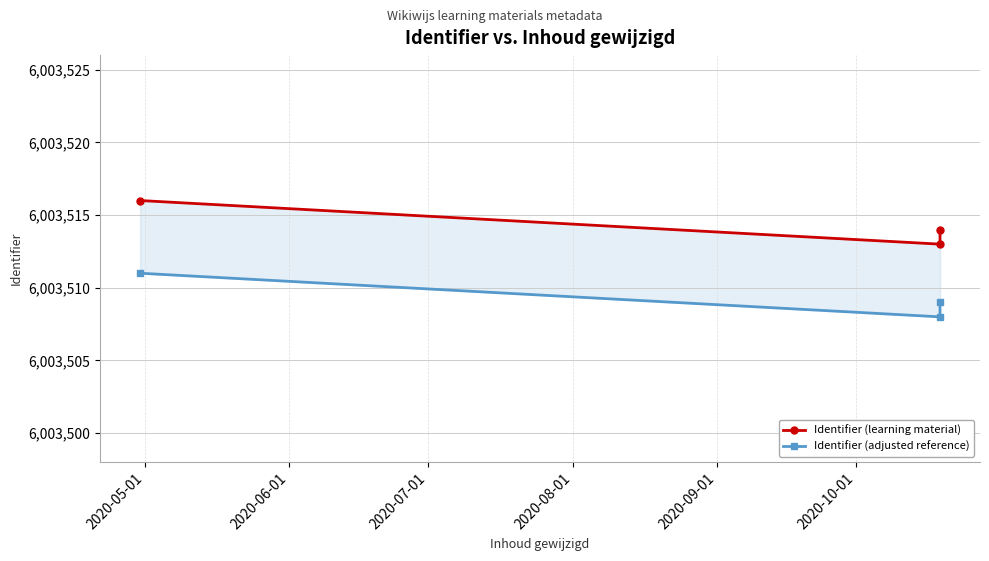

Is it true that Identifier (adjusted reference) equals 9706718 at 2020-06-01?

False